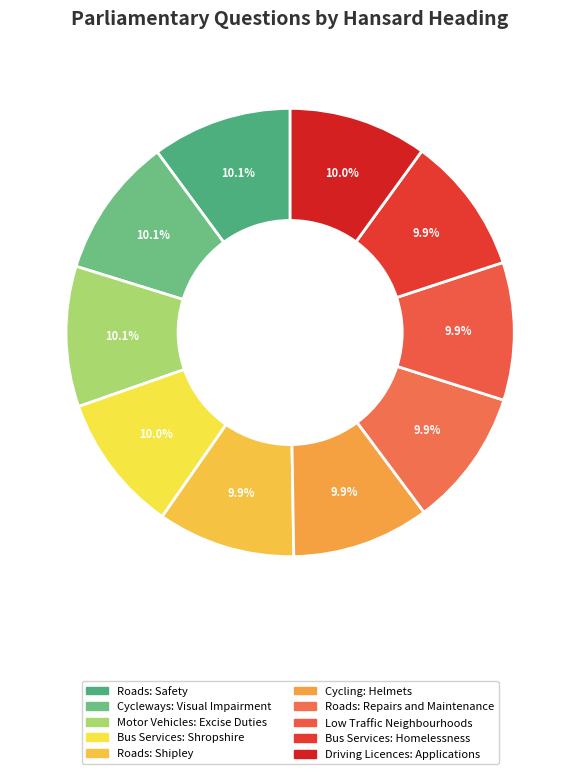

The Motor Vehicles: Excise Duties slice represents 10% of the pie. True or false?

True